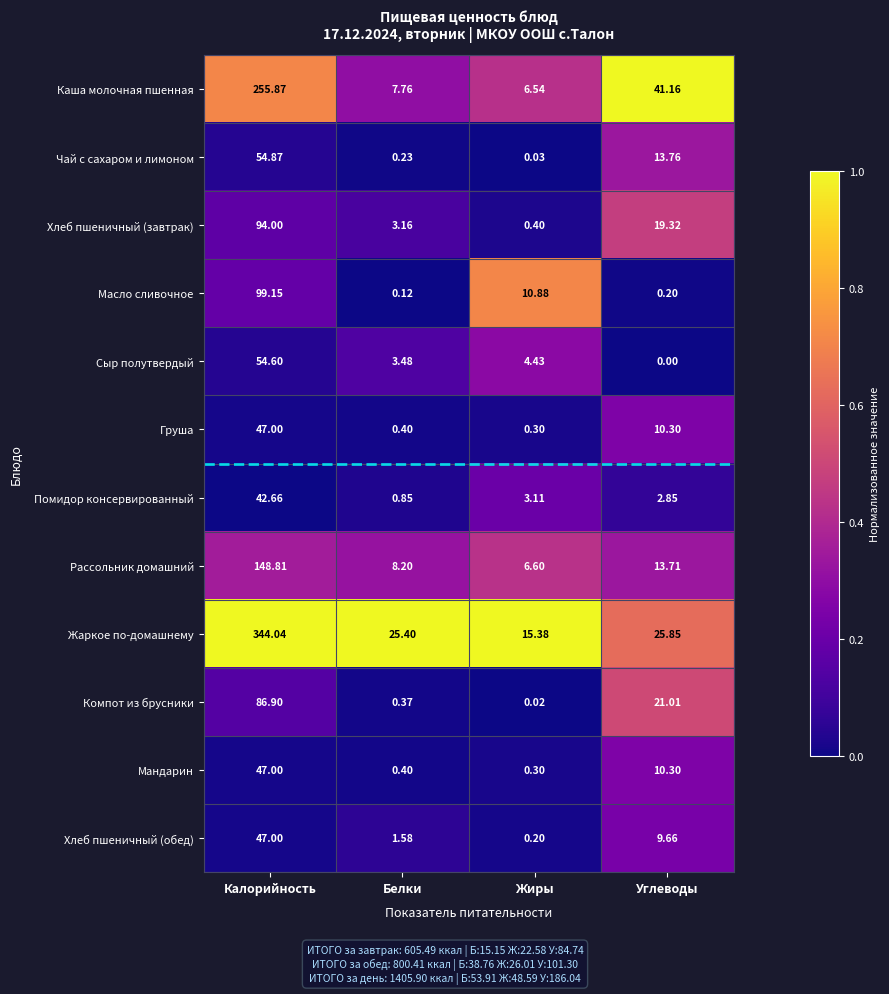

List the labels in order of Рассольник домашний value, largest first.

Калорийность, Углеводы, Белки, Жиры